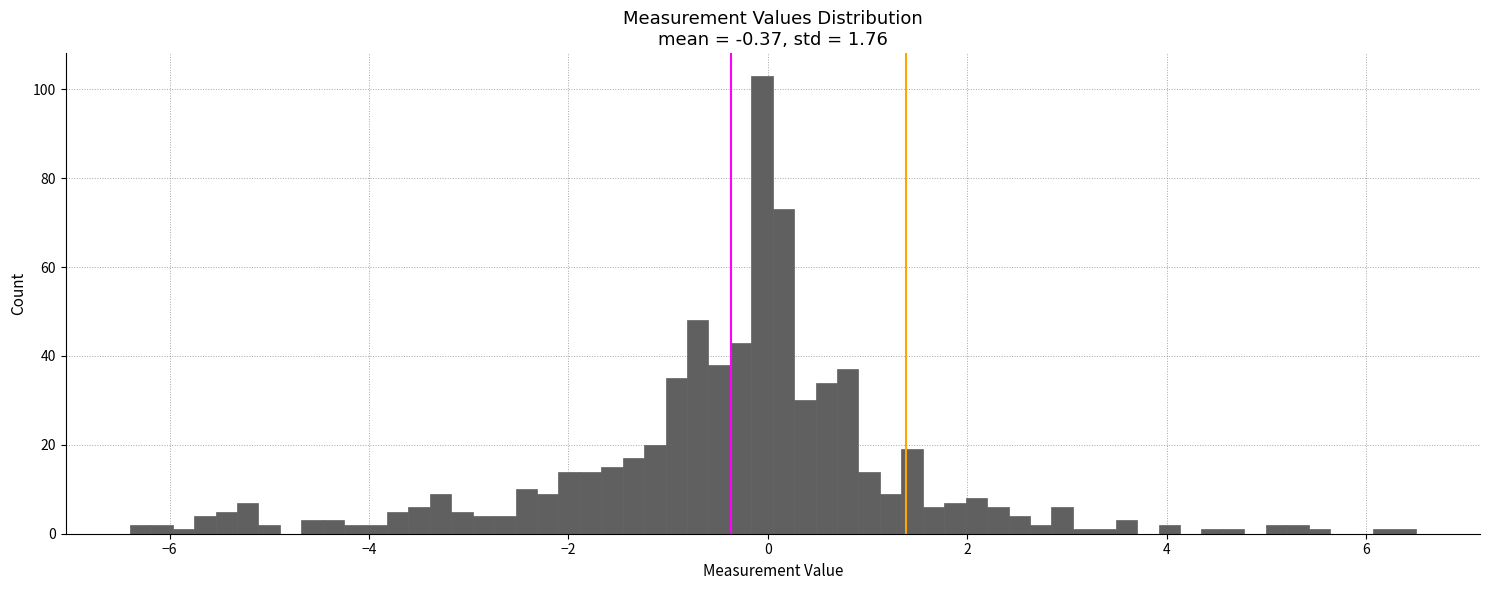

Read against the x-axis, roughly where is the centre of the tallest bar?

0.0